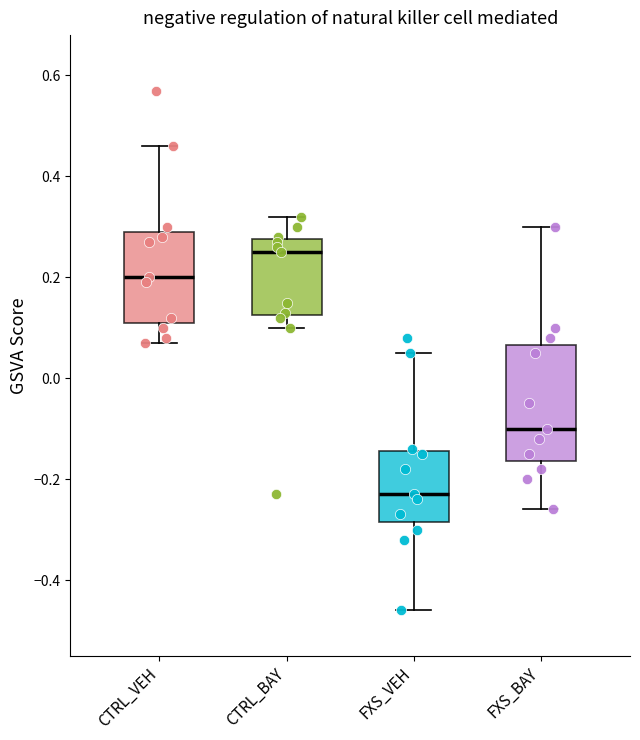

Reading left to right, read every box against the y-axis: the position of its median line, the range the box covers, and the ends of its whiskers. The values are not printed on the chart, so give them approximately, as read against the axis.

CTRL_VEH: median 0.20, box 0.12 to 0.30, whiskers 0.08 to 0.46
CTRL_BAY: median 0.26, box 0.12 to 0.28, whiskers 0.10 to 0.32
FXS_VEH: median -0.22, box -0.28 to -0.14, whiskers -0.46 to 0.06
FXS_BAY: median -0.10, box -0.16 to 0.06, whiskers -0.26 to 0.30